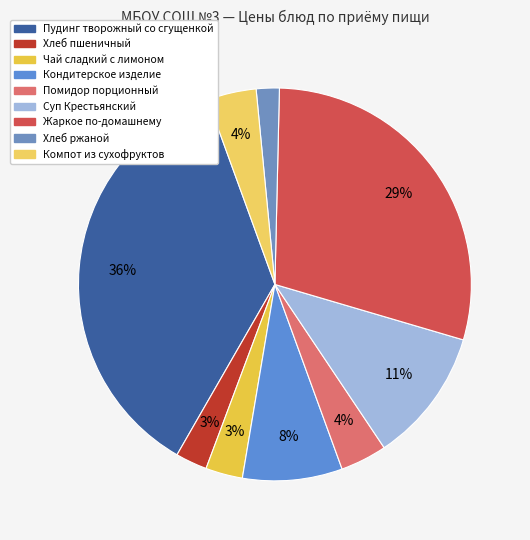

To the nearest percent, what is the difference between the largest and smallest slice percentages?

34%